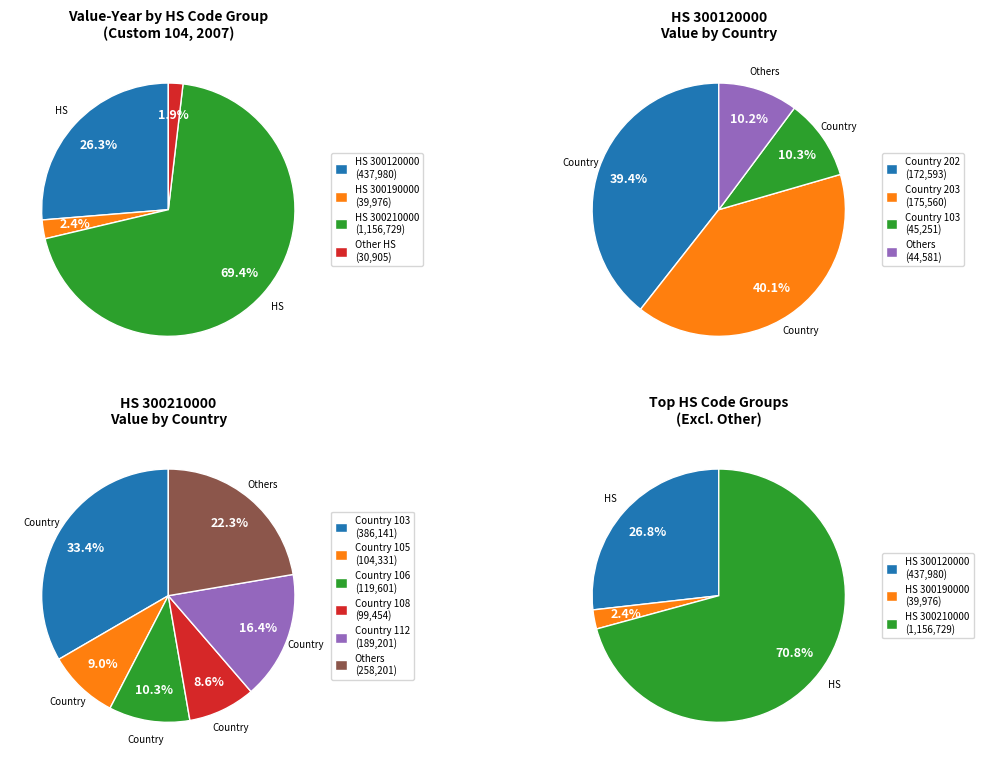

Is it true that 300120000-223 is 11% of the pie?

False